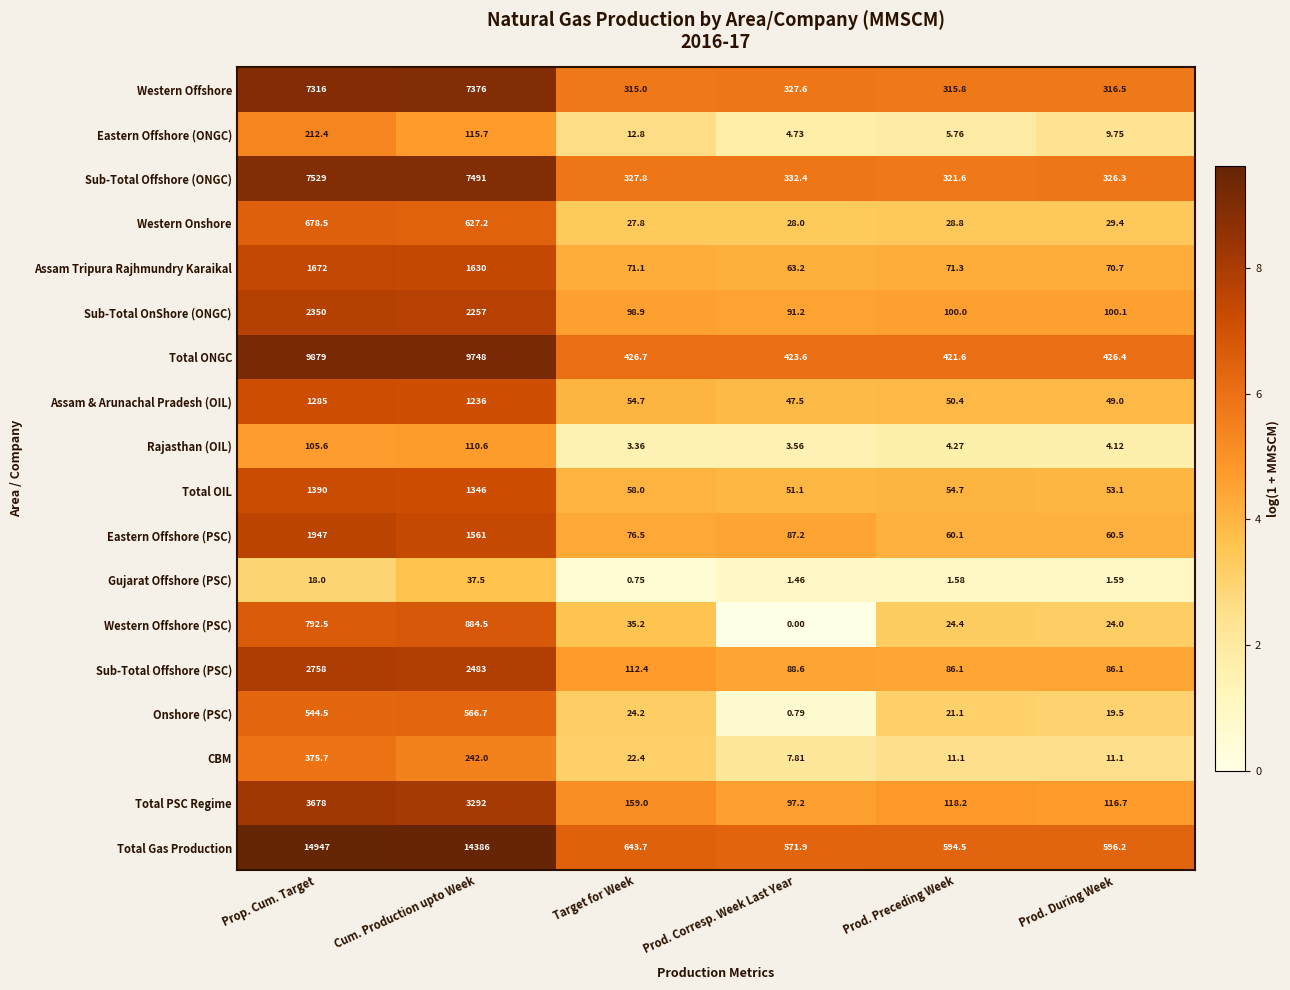

How many categories are shown in the chart?

6